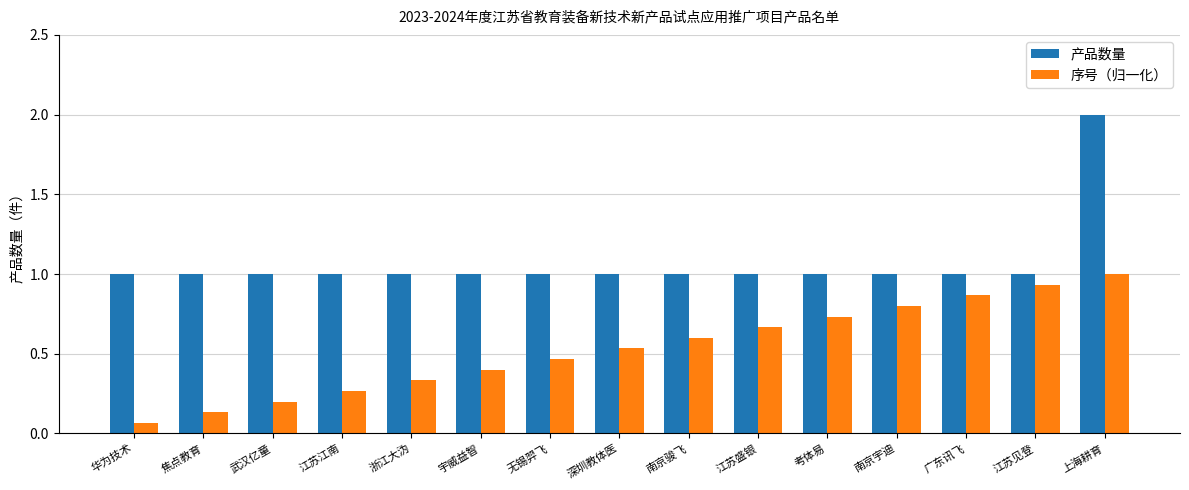

What is the sum of all 序号（归一化） values?

8.0